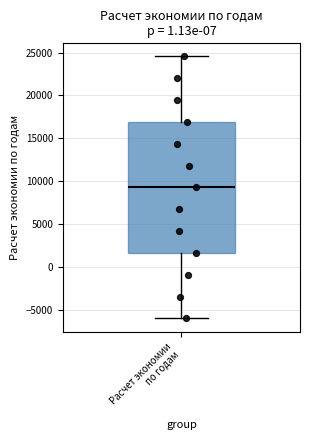

Where does the upper whisker of the box for Расчет экономии по годам end on the y-axis? The values are not printed on the chart, so give them approximately, as read against the axis.

24500